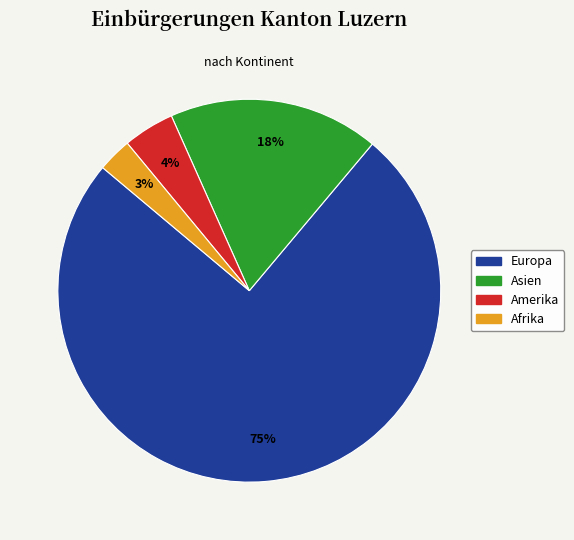

To the nearest percent, what is the difference between the Amerika and Afrika slice percentages?

1%